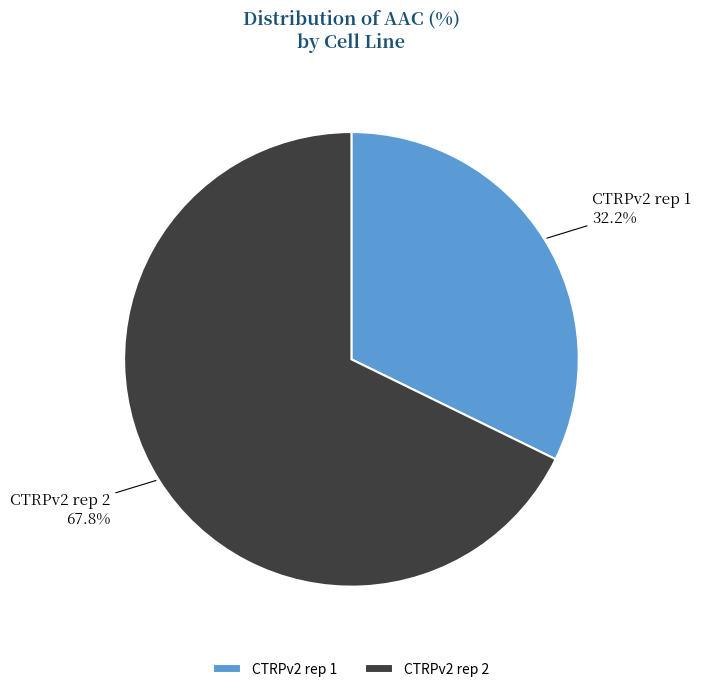

Combined, what portion of the pie is CTRPv2 rep 1 and CTRPv2 rep 2?

100.0%